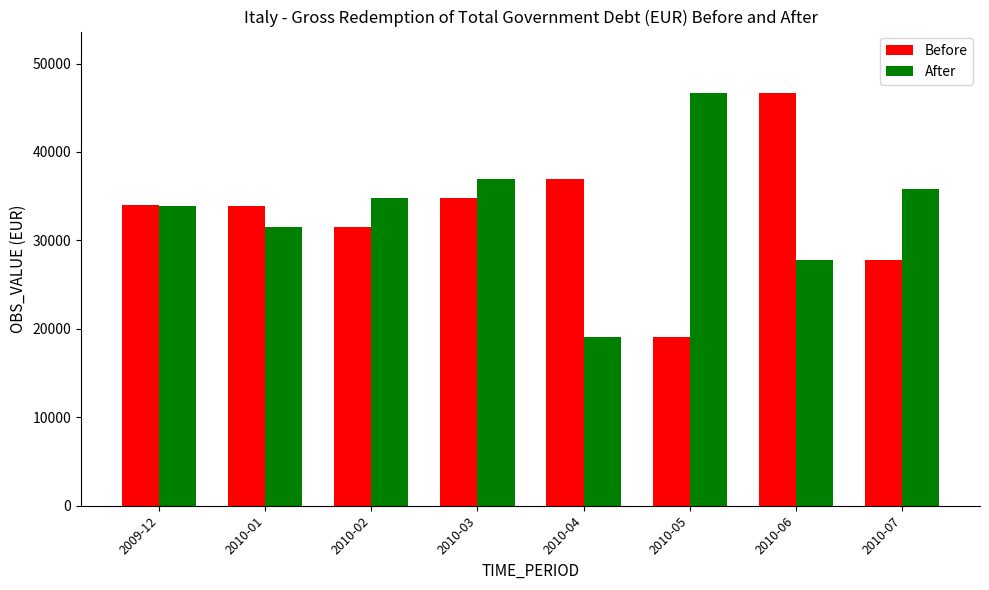

Is the value of Before at 2010-04 greater than the value of After at 2010-02?

Yes